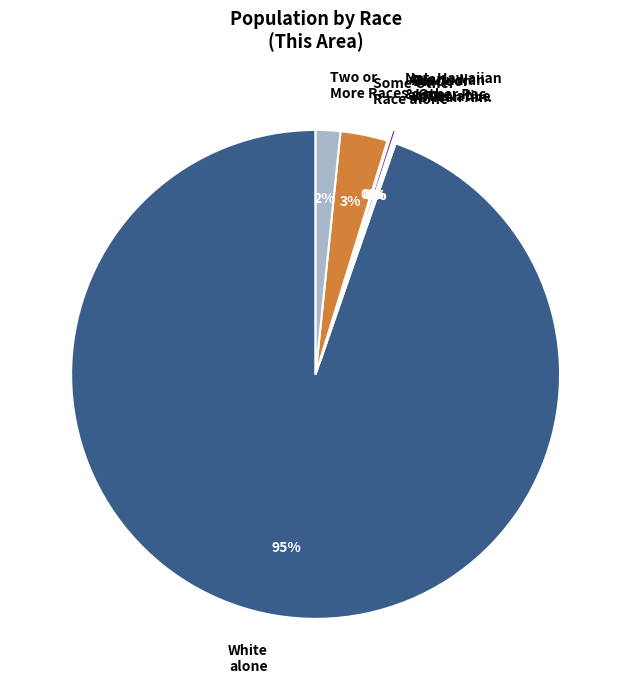

The White alone slice represents 95% of the pie. True or false?

True